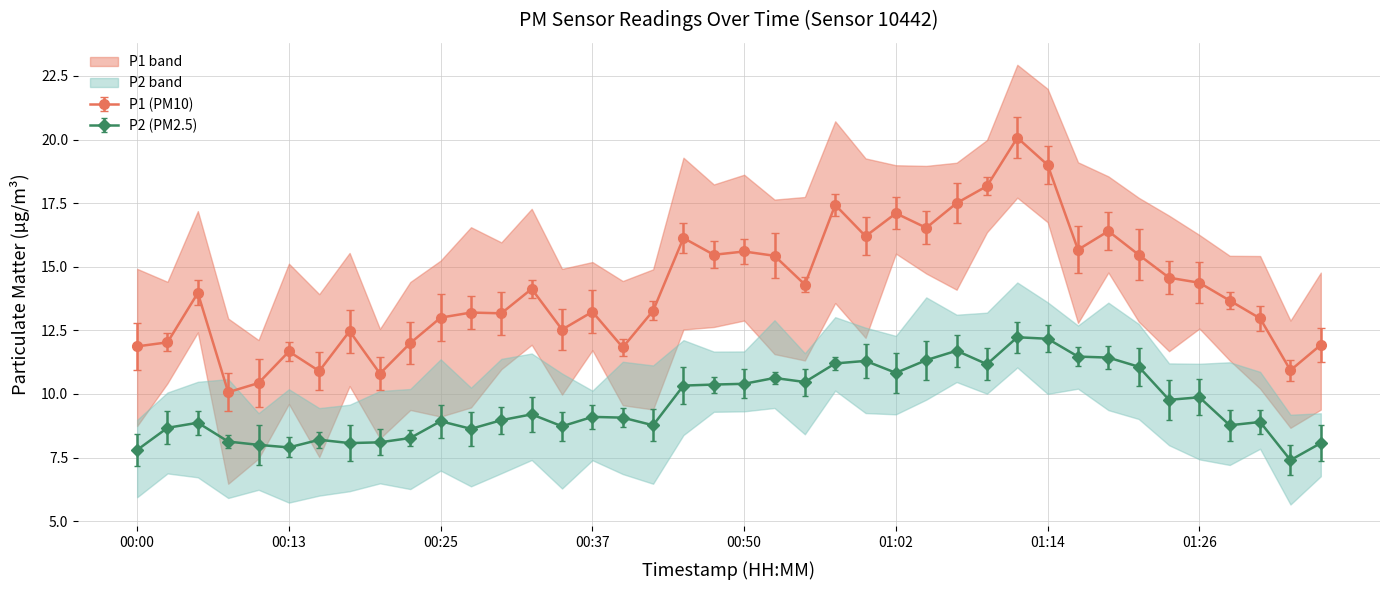

Does the chart have visible grid lines?

Yes